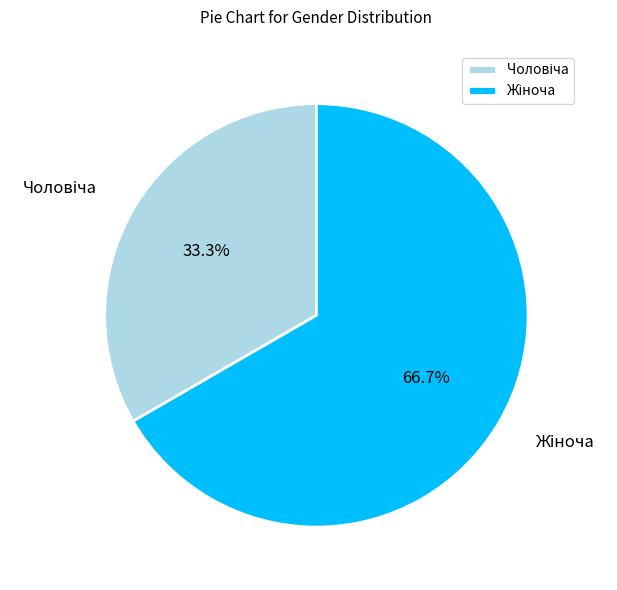

Does any single category account for the majority?

Yes